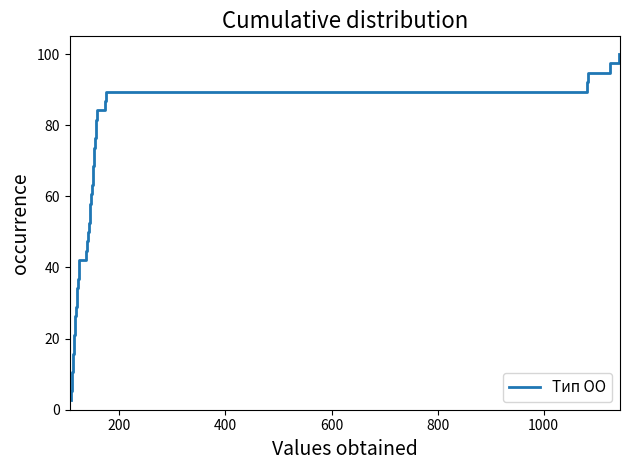

What is the average value?

51.3